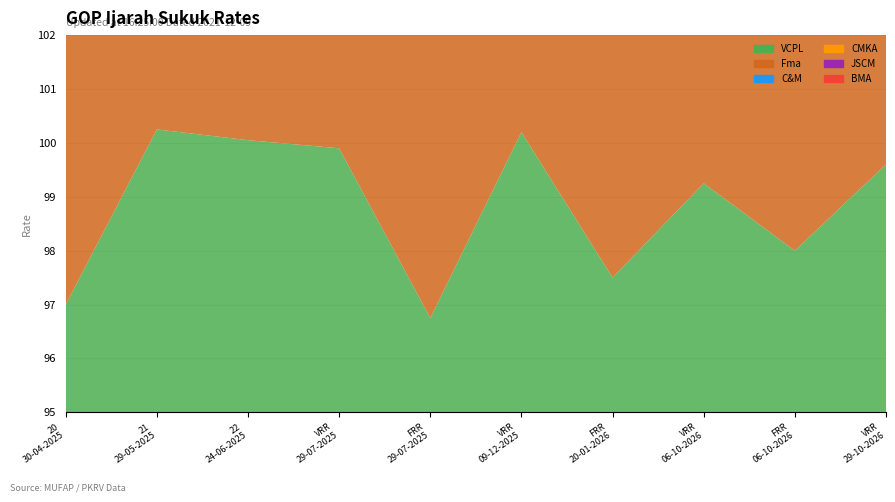

Reading left to right, extract all data points from this chart.

VCPL: GOPIS-20-30-04-2025=97.0	GOPIS-21-29-05-2025=100.2	GOPIS-22-24-06-2025=100.0	GOPIS-VRR-29-07-2025=99.9	GOPIS-FRR-29-07-2025=96.8	GOPIS-VRR-09-12-2025=100.2	GOPIS-FRR-20-01-2026=97.5	GOPIS-VRR-06-10-2026=99.2	GOPIS-FRR-06-10-2026=98.0	GOPIS-VRR-29-10-2026=99.6
Fma: GOPIS-20-30-04-2025=96.5	GOPIS-21-29-05-2025=100.3	GOPIS-22-24-06-2025=100.1	GOPIS-VRR-29-07-2025=99.9	GOPIS-FRR-29-07-2025=96.4	GOPIS-VRR-09-12-2025=100.2	GOPIS-FRR-20-01-2026=97.0	GOPIS-VRR-06-10-2026=99.2	GOPIS-FRR-06-10-2026=98.0	GOPIS-VRR-29-10-2026=99.5
C&M: GOPIS-20-30-04-2025=96.5	GOPIS-21-29-05-2025=100.2	GOPIS-22-24-06-2025=100.0	GOPIS-VRR-29-07-2025=99.9	GOPIS-FRR-29-07-2025=96.5	GOPIS-VRR-09-12-2025=100.2	GOPIS-FRR-20-01-2026=97.5	GOPIS-VRR-06-10-2026=99.2	GOPIS-FRR-06-10-2026=98.0	GOPIS-VRR-29-10-2026=99.5
CMKA: GOPIS-20-30-04-2025=96.5	GOPIS-21-29-05-2025=100.2	GOPIS-22-24-06-2025=100.0	GOPIS-VRR-29-07-2025=99.9	GOPIS-FRR-29-07-2025=96.5	GOPIS-VRR-09-12-2025=100.2	GOPIS-FRR-20-01-2026=97.0	GOPIS-VRR-06-10-2026=99.2	GOPIS-FRR-06-10-2026=98.0	GOPIS-VRR-29-10-2026=99.5
JSCM: GOPIS-20-30-04-2025=96.5	GOPIS-21-29-05-2025=100.2	GOPIS-22-24-06-2025=100.1	GOPIS-VRR-29-07-2025=99.9	GOPIS-FRR-29-07-2025=96.5	GOPIS-VRR-09-12-2025=100.2	GOPIS-FRR-20-01-2026=97.0	GOPIS-VRR-06-10-2026=99.1	GOPIS-FRR-06-10-2026=98.0	GOPIS-VRR-29-10-2026=99.5
BMA: GOPIS-20-30-04-2025=96.5	GOPIS-21-29-05-2025=100.4	GOPIS-22-24-06-2025=100.1	GOPIS-VRR-29-07-2025=100.0	GOPIS-FRR-29-07-2025=96.5	GOPIS-VRR-09-12-2025=100.4	GOPIS-FRR-20-01-2026=97.0	GOPIS-VRR-06-10-2026=99.2	GOPIS-FRR-06-10-2026=98.0	GOPIS-VRR-29-10-2026=99.5